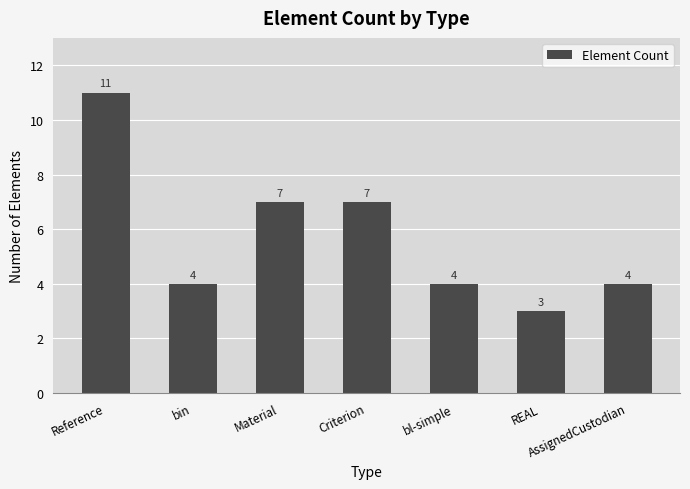

Reading left to right, extract all data points from this chart.

Reference=11	bin=4	Material=7	Criterion=7	bl-simple=4	REAL=3	AssignedCustodian=4